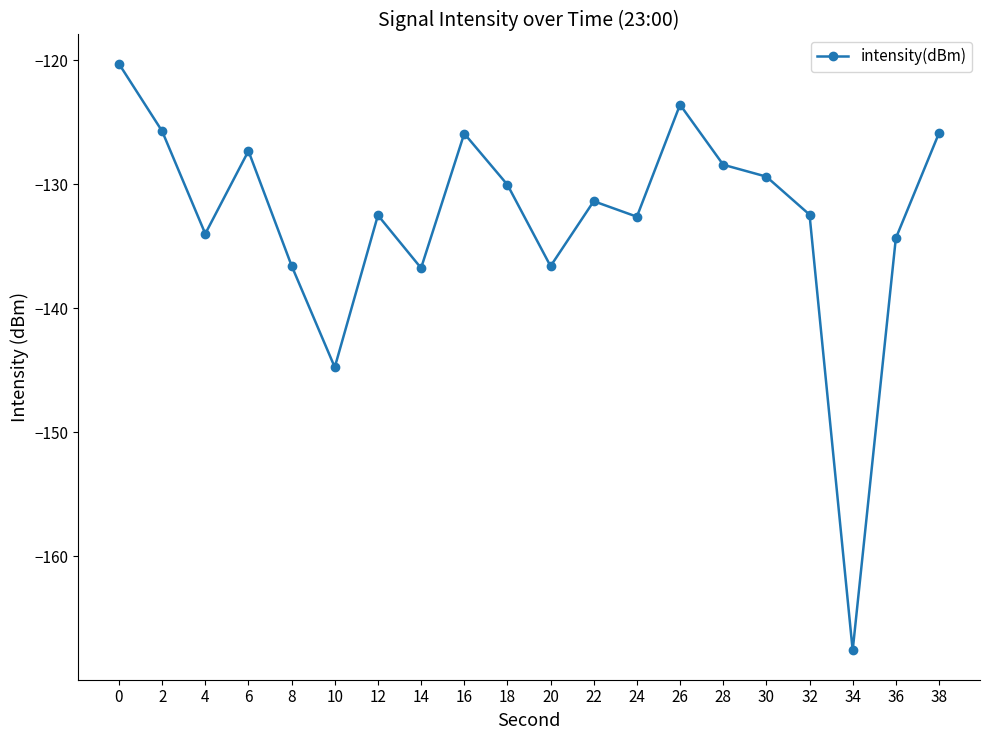

At which category does the chart reach its minimum across all series?

34